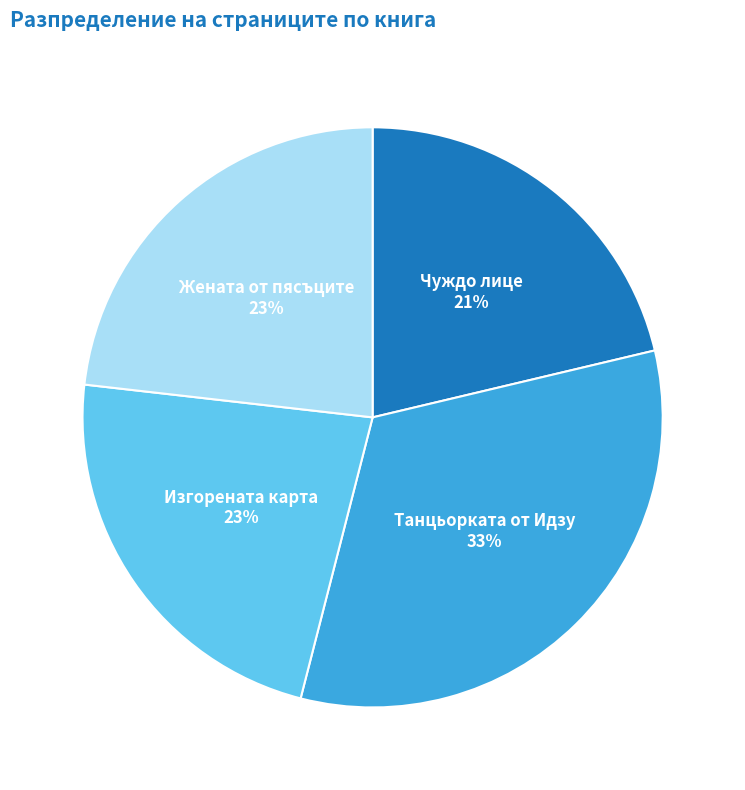

To the nearest percent, what is the average slice percentage?

25%